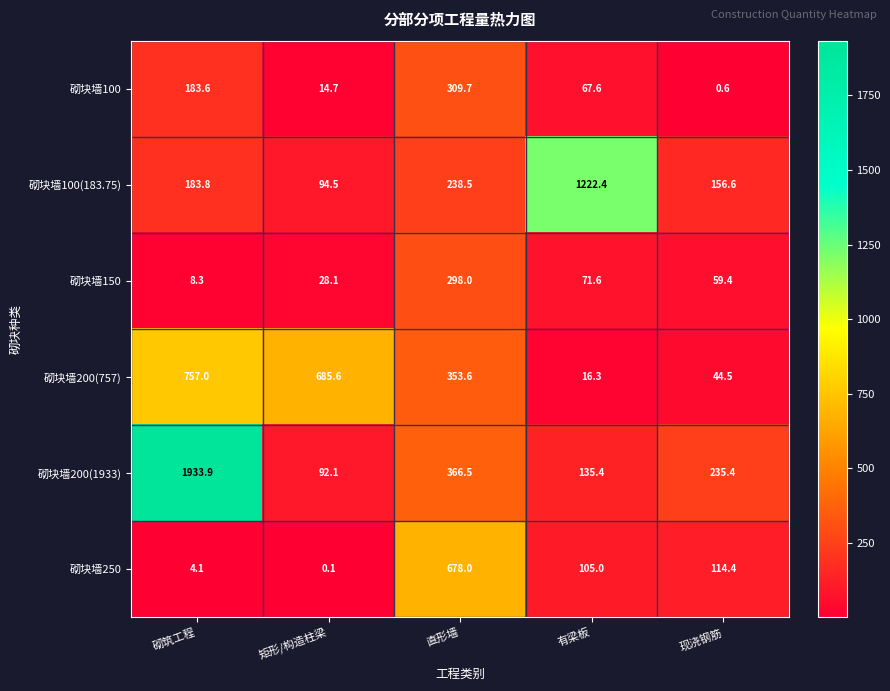

What is the average value of the 砌块墙200(757) series?

371.4